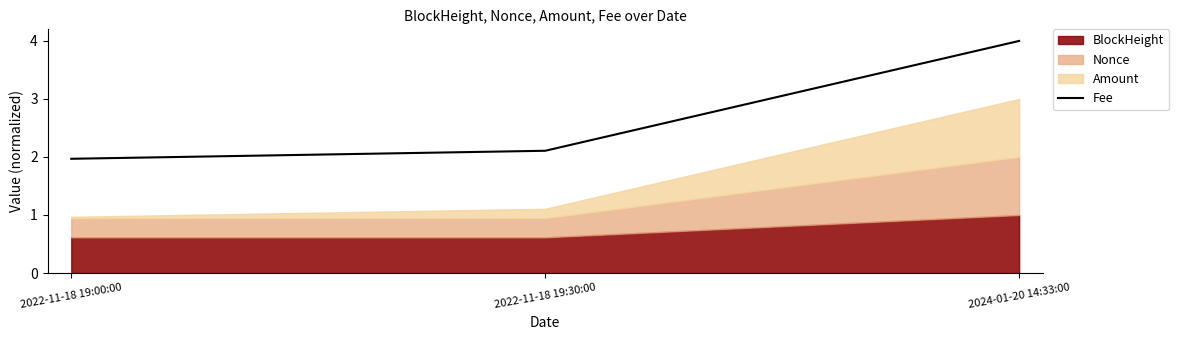

What is the sum of the values at 2024-01-20 14:33:00 and 2022-11-18 19:30:00?

6.1